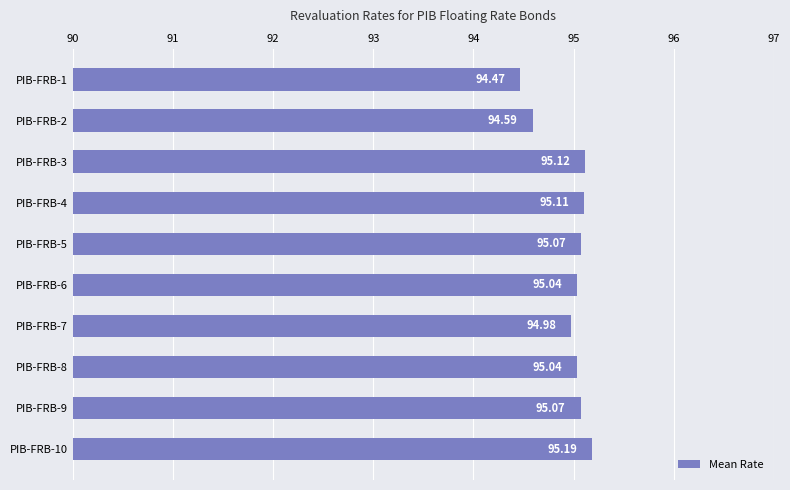

Does the chart contain any negative values?

No